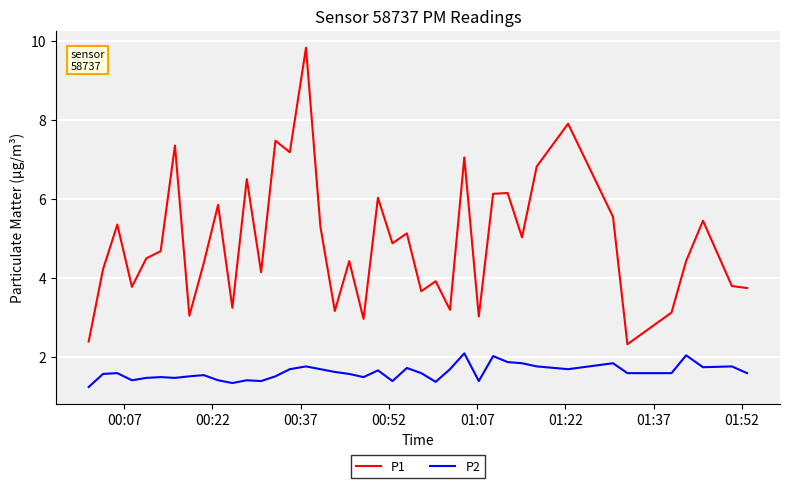

True or false: P2 and P1 cross at least once.

False